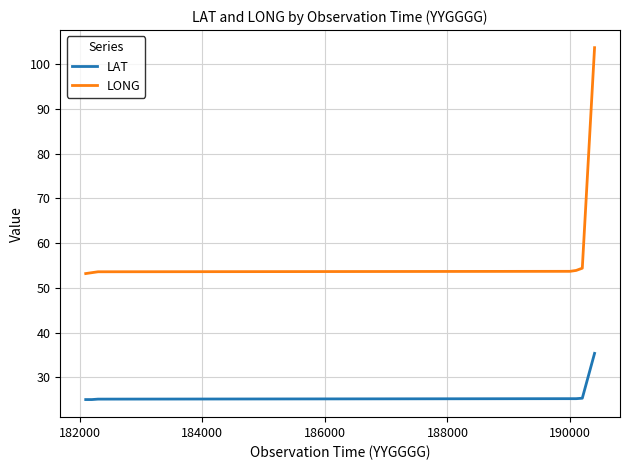

True or false: LONG and LAT intersect in this chart.

False